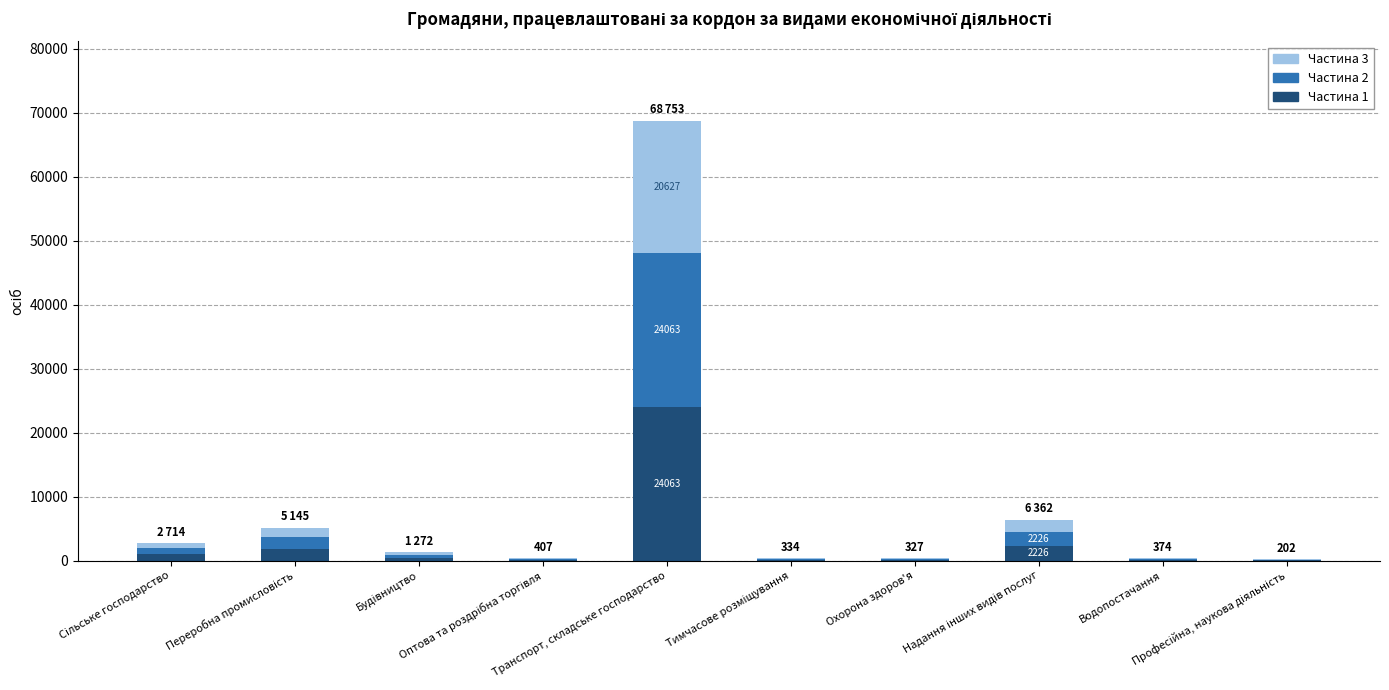

What is the total value across all series at Переробна промисловість?

5145